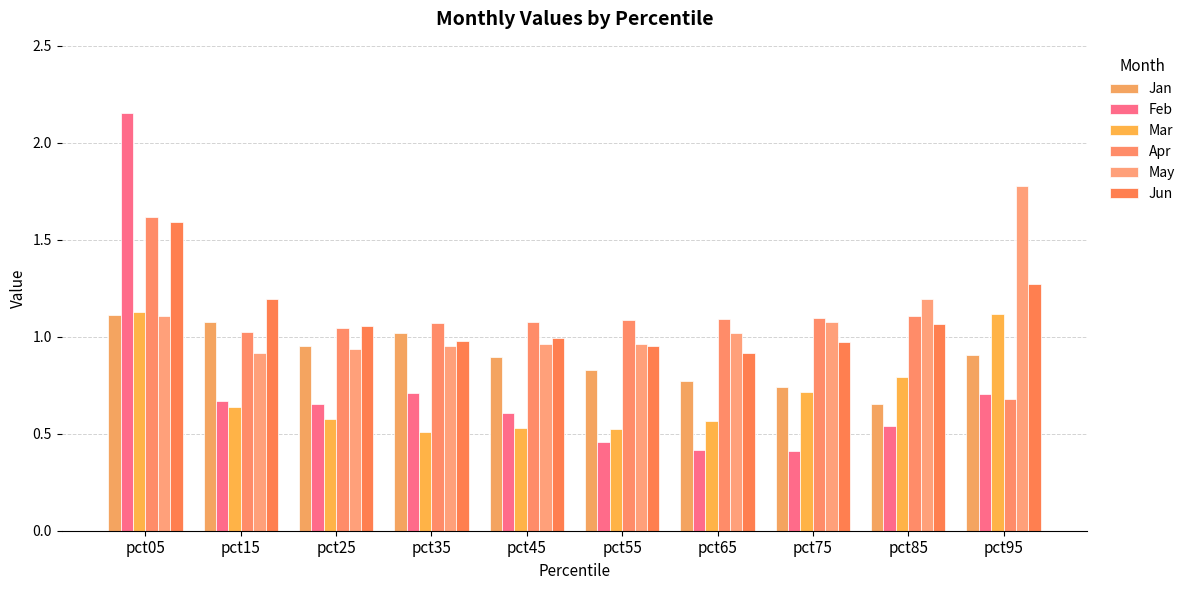

How many groups of bars are there?

10